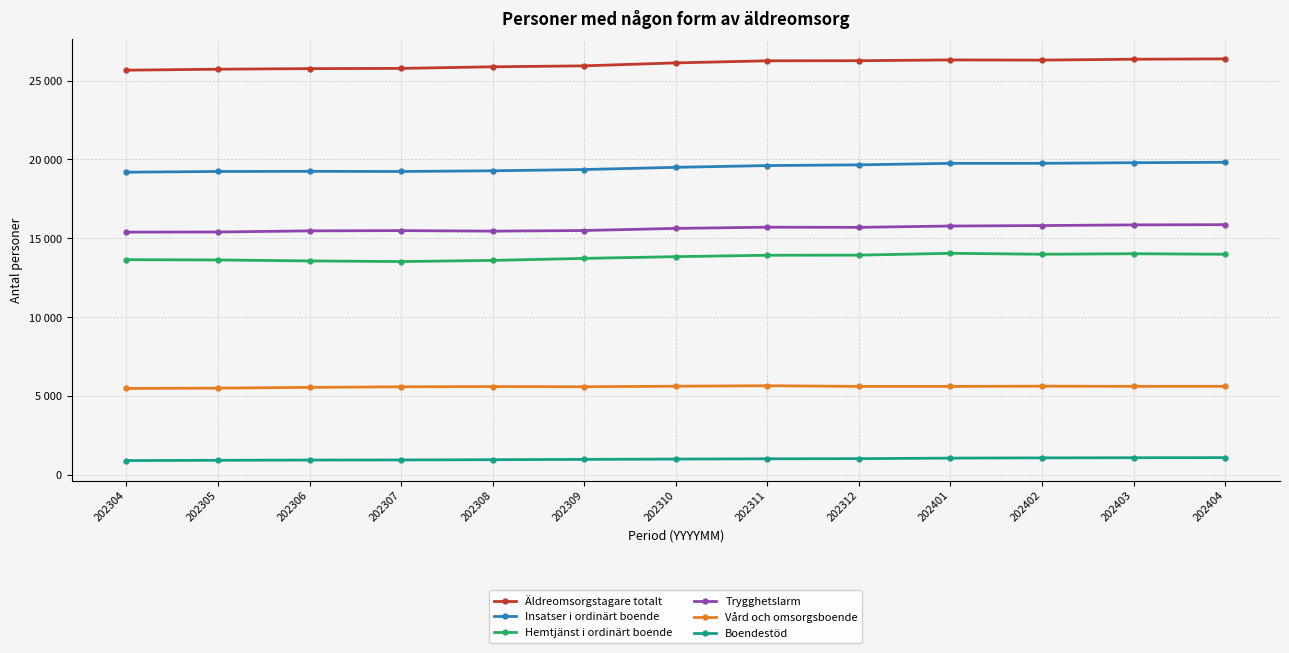

Is it true that Trygghetslarm equals 22459 at 202304?

False